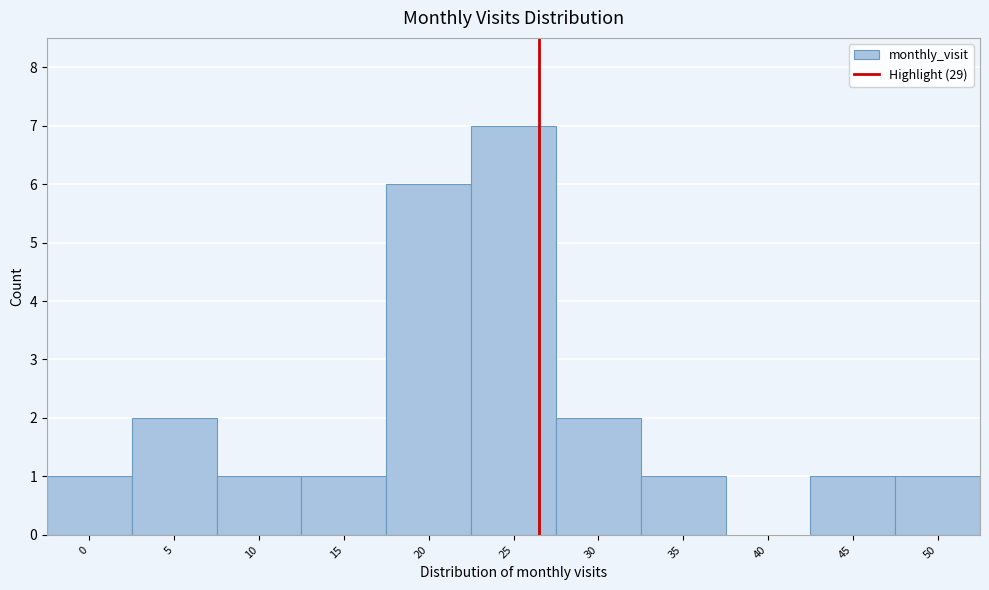

Reading left to right, list all the values displayed in this chart.

0=1	5=2	10=1	15=1	20=6	25=7	30=2	35=1	40=0	45=1	50=1